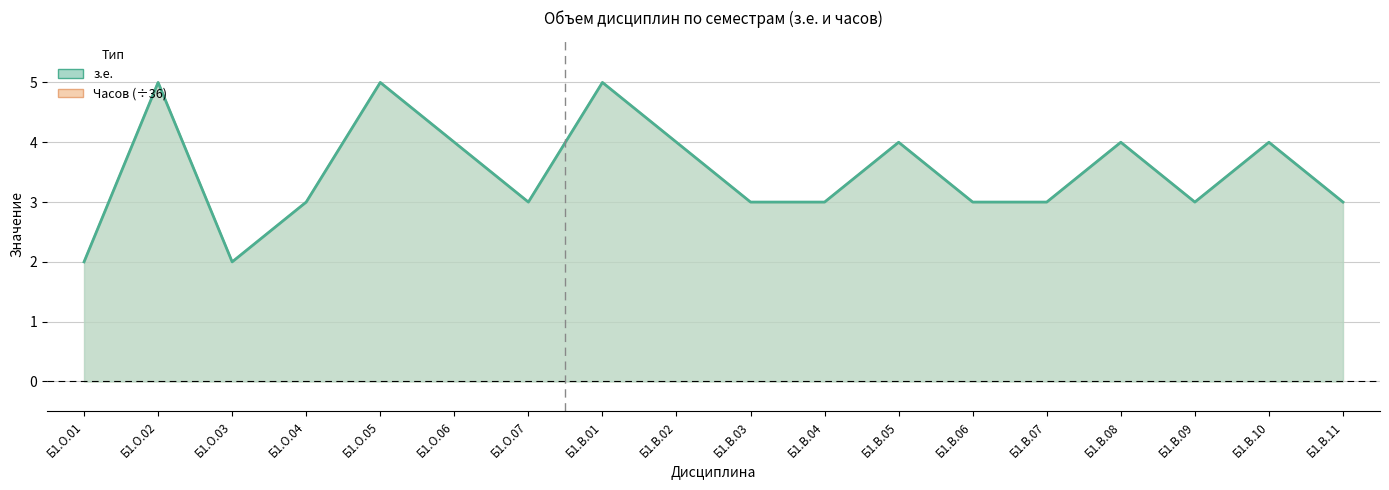

Between Б1.В.06 and Б1.В.08, which series saw the biggest shift?

з.е.